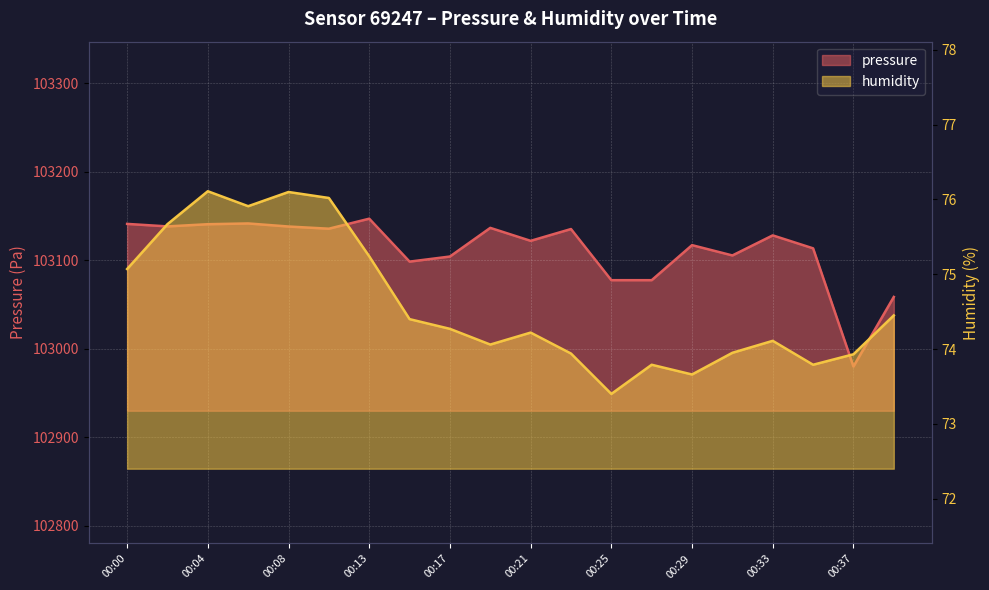

Rank the series by their average value, from lowest to highest.

humidity, pressure